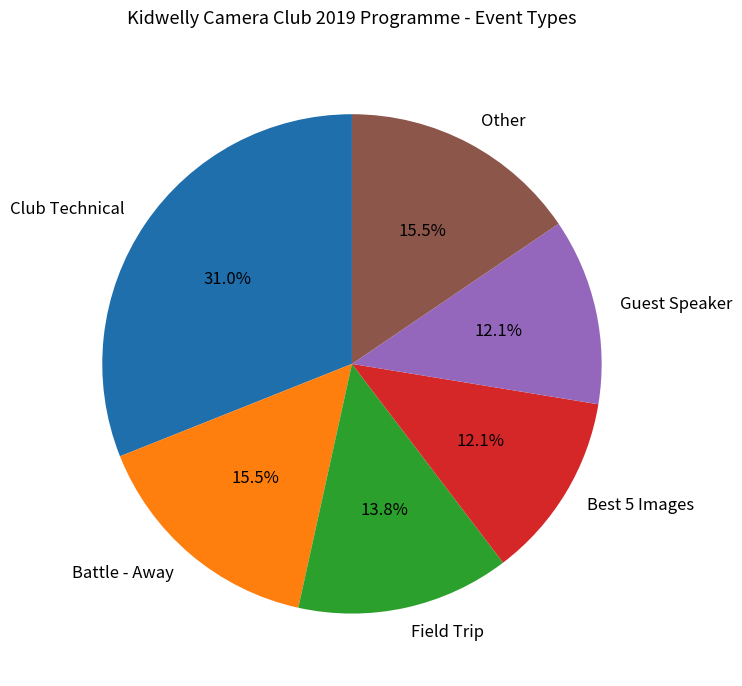

Count the number of slices in the pie.

6